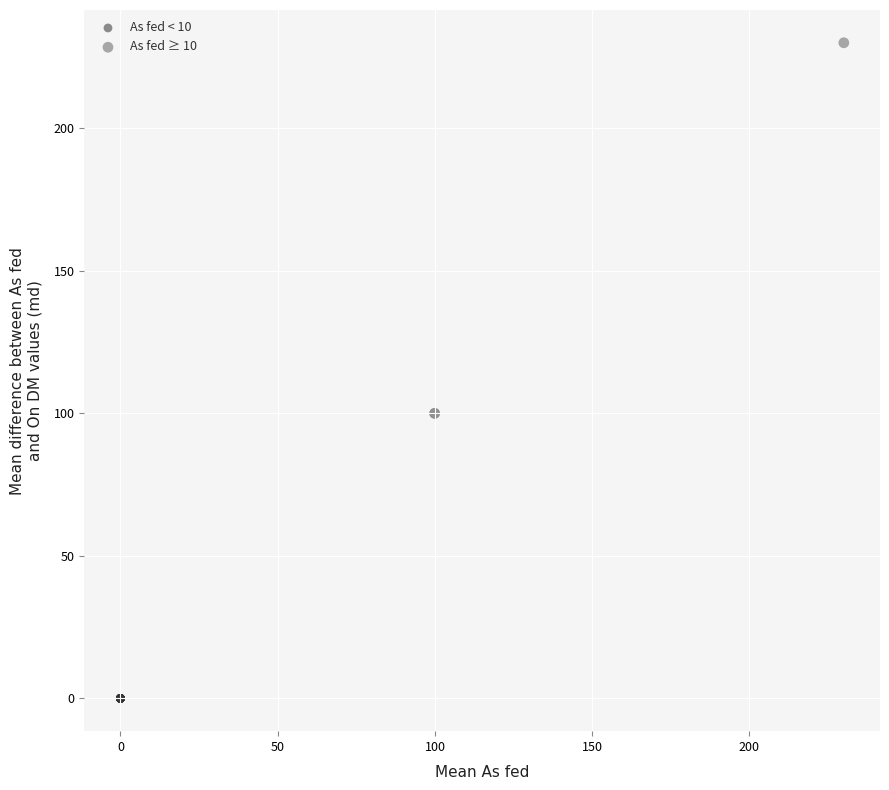

Which series contains the lowest Y value?

As fed < 10